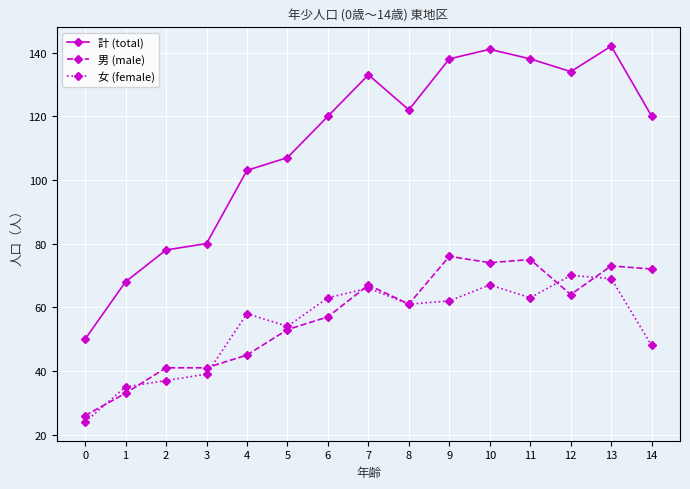

What is the value of the 男 (male) point at the 1st from the left?

26